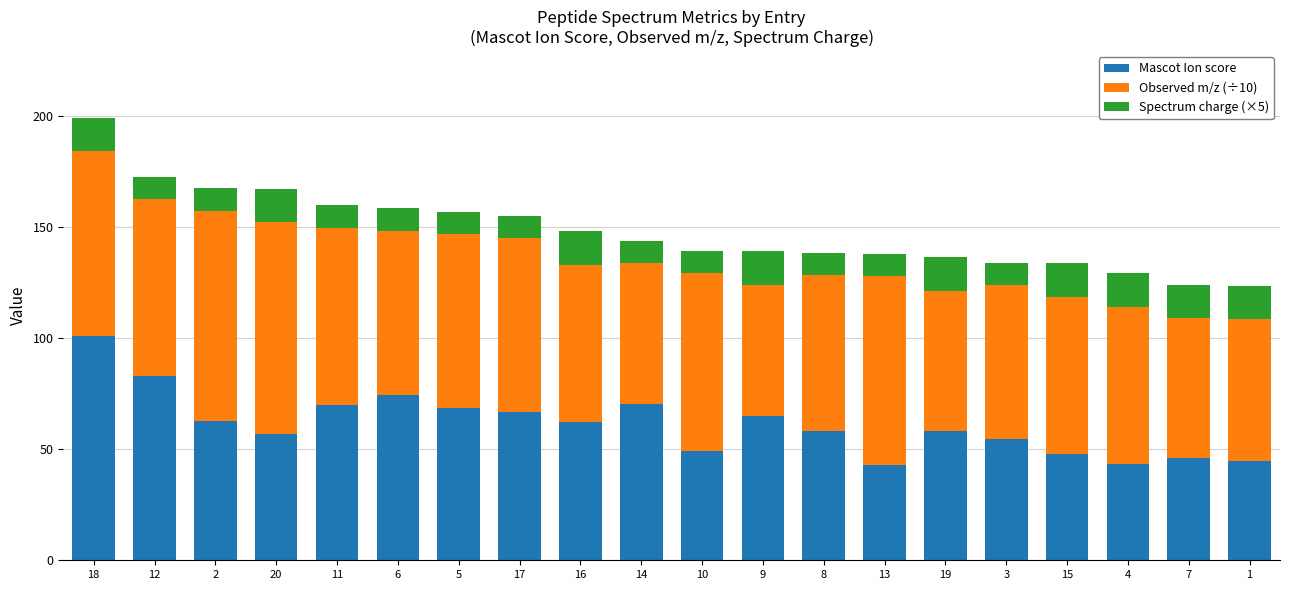

What is the difference between the second highest and minimum values in the Mascot Ion score series?

40.1